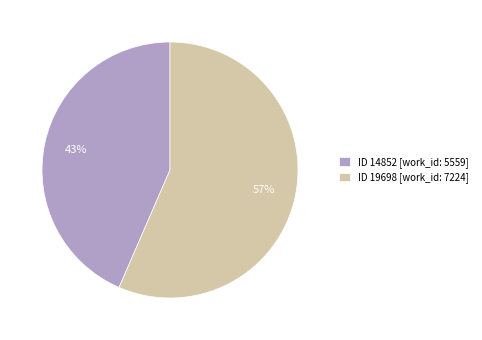

To the nearest percent, what portion does ID 14852 [work_id: 5559] represent?

43%